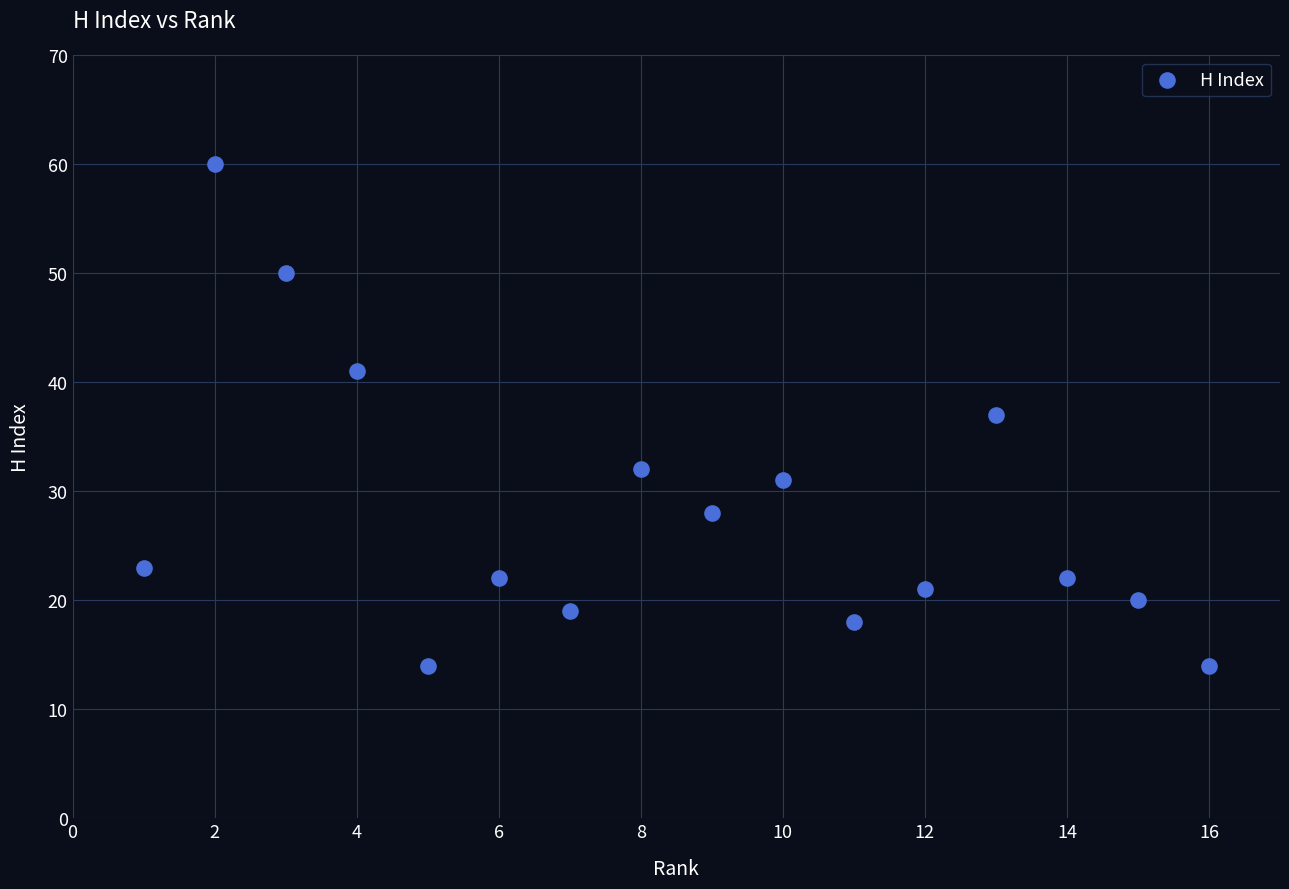

What is the range of Y values (max minus min)?

46